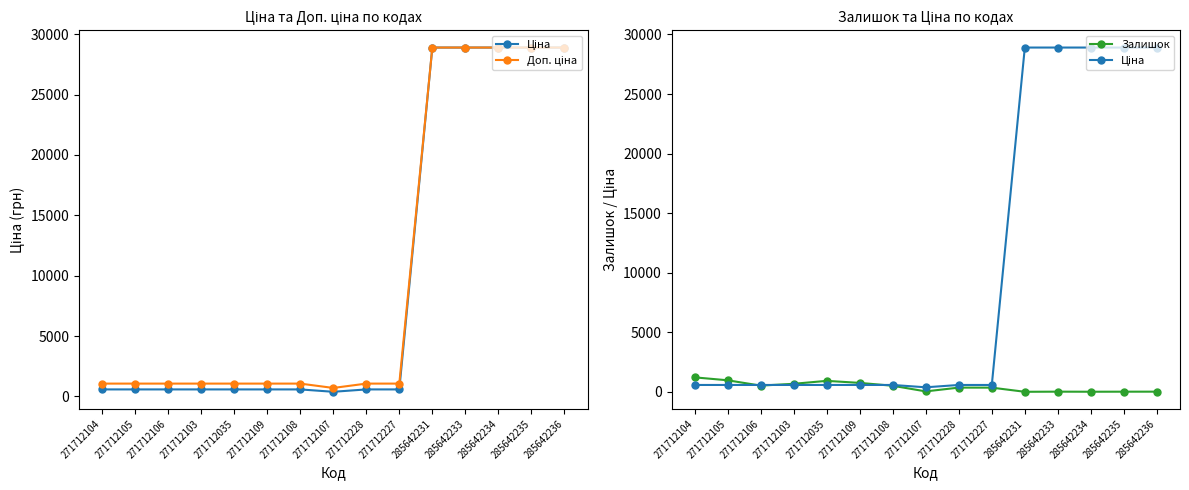

Where does the Ціна series first go above 578?

271712104